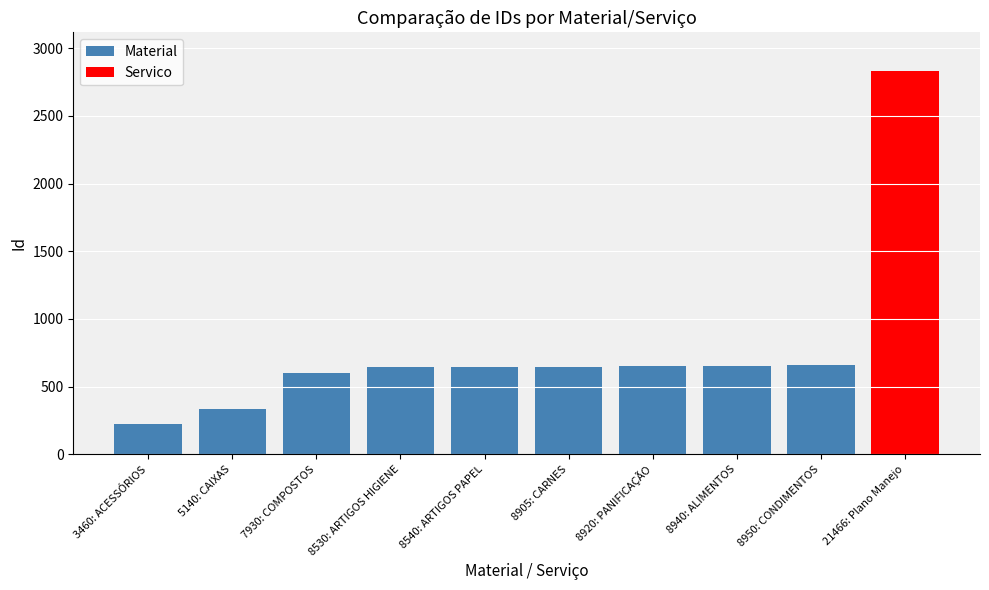

What is the smallest value displayed?

226